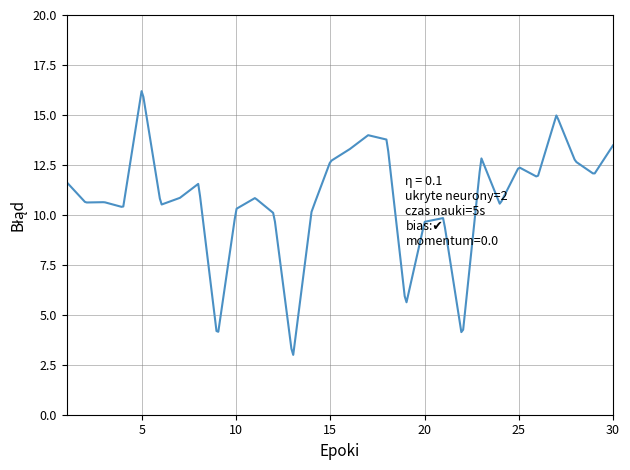

What is the greatest value displayed?

16.2